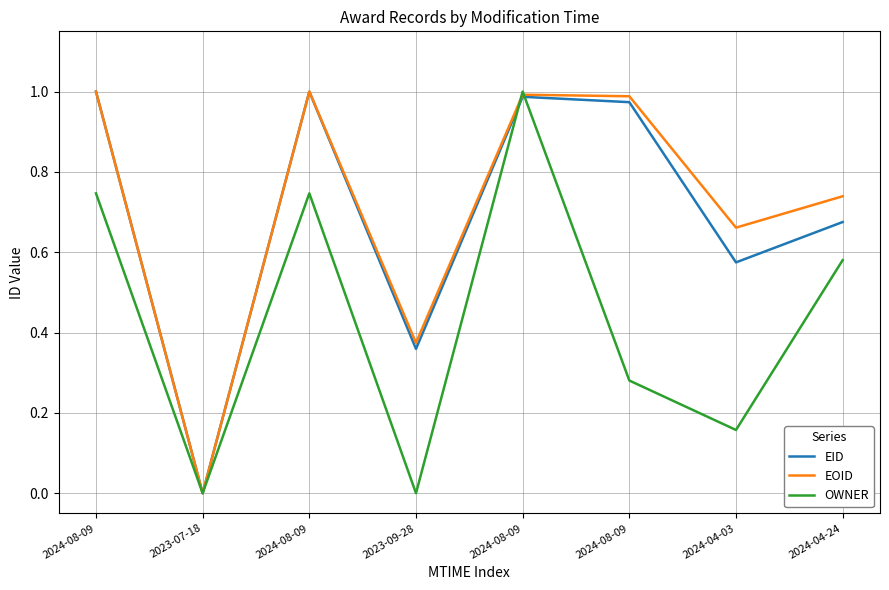

What are all the series names shown in the legend?

EID, EOID, OWNER